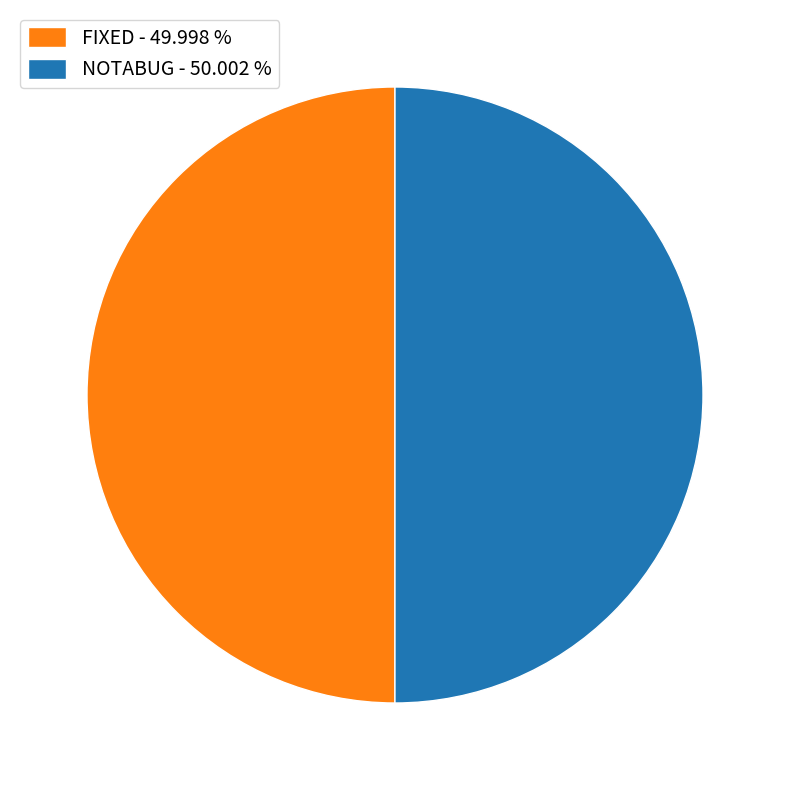

Combined, do NOTABUG and FIXED account for over 50%?

Yes